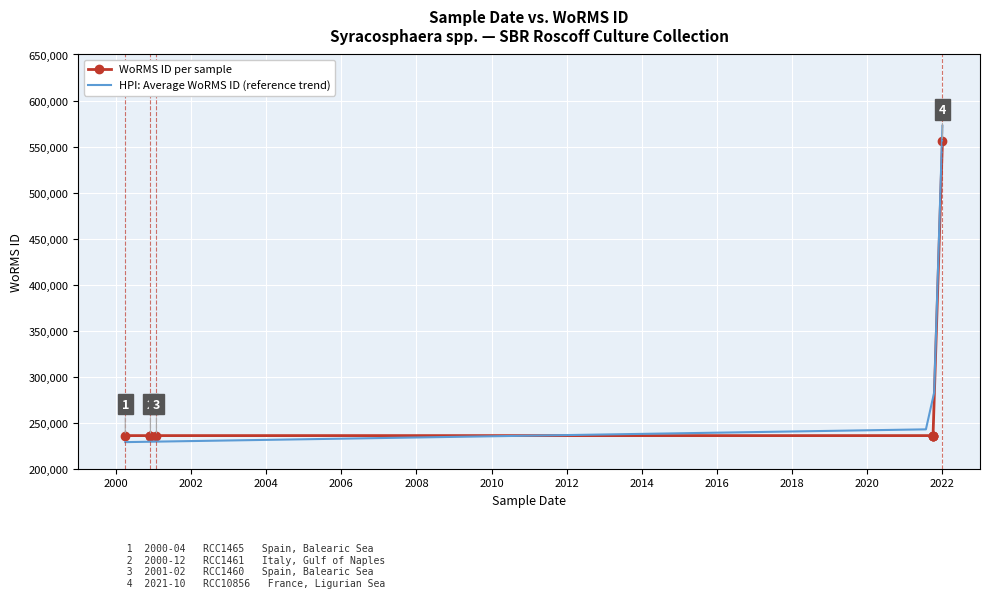

Between 2000-04 and 2021-10, which is larger?

2000-04